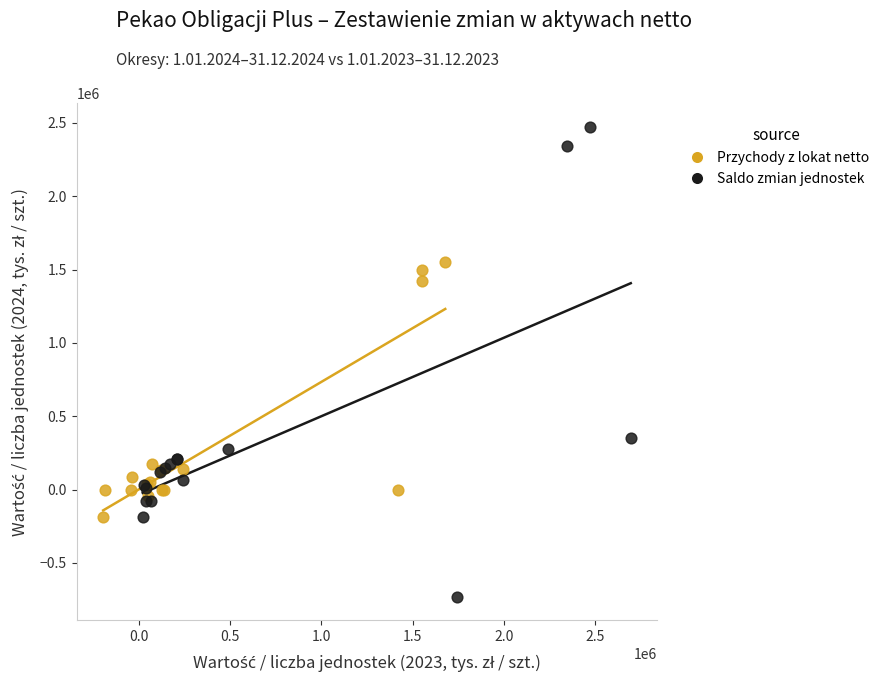

Which series has the largest Y range (max minus min)?

Saldo zmian jednostek